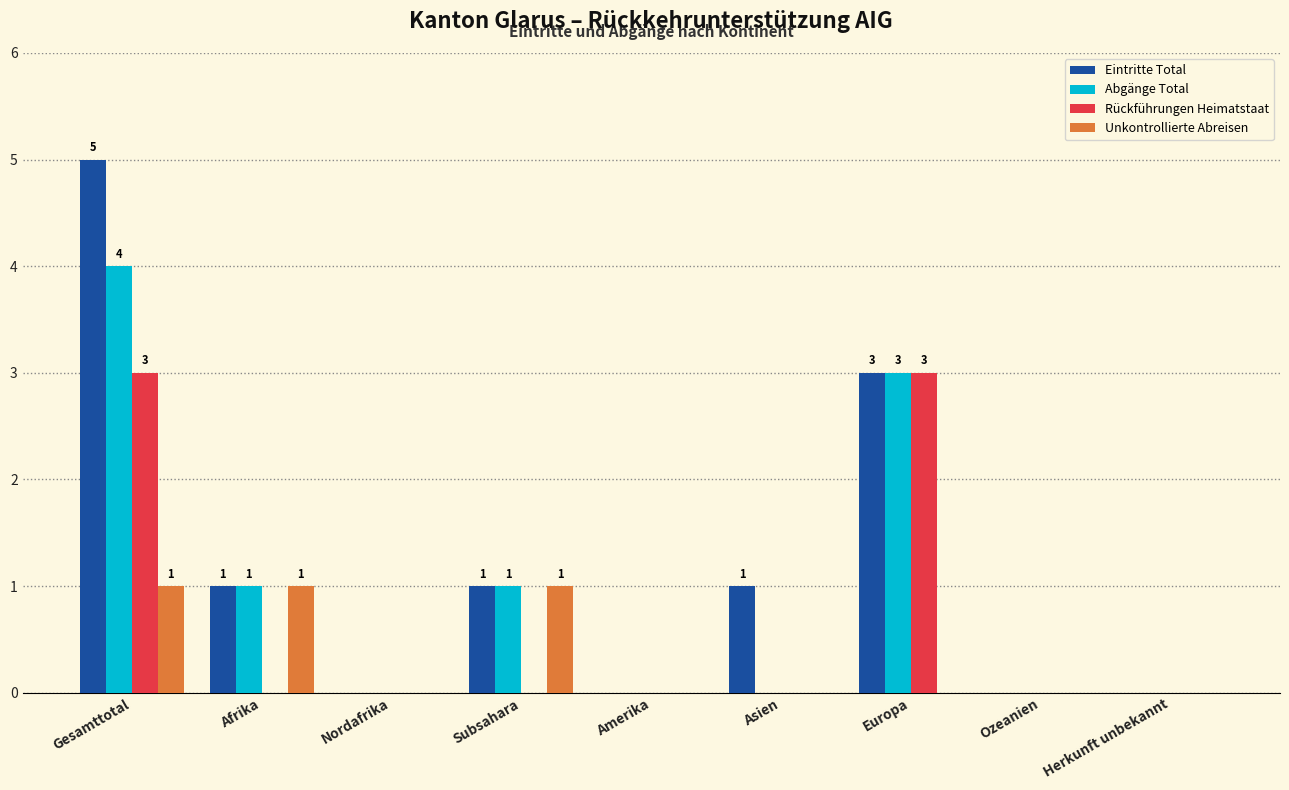

The Eintritte Total series shows 2 at Herkunft unbekannt. True or false?

False